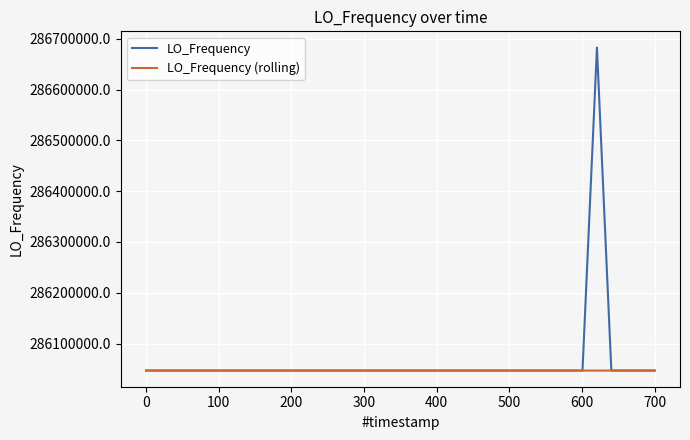

What is the maximum value shown in the chart?

286682703.0